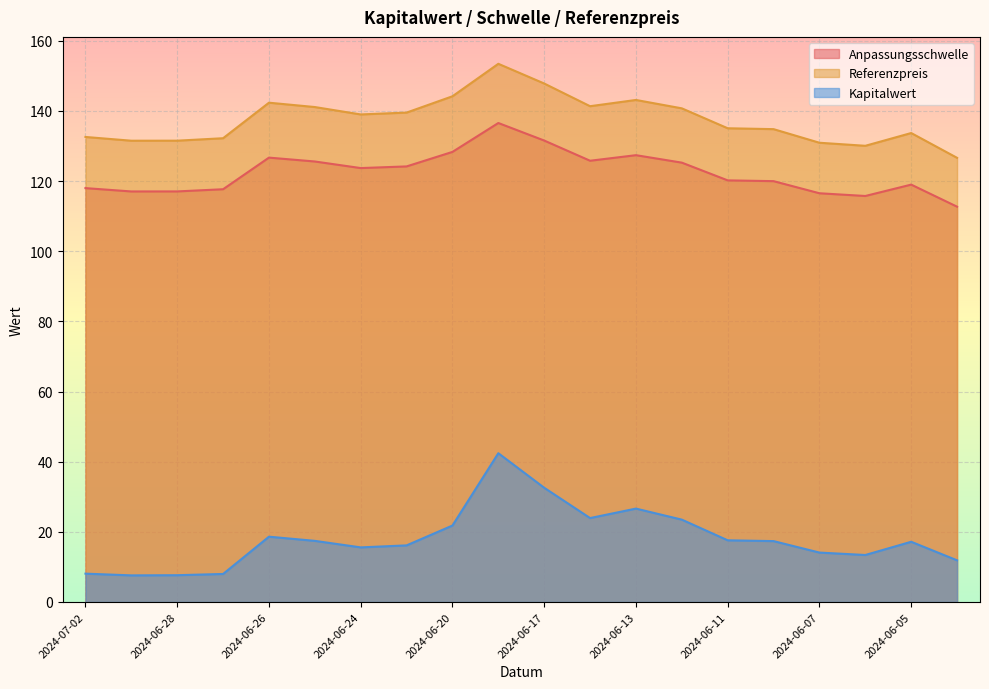

What is the label of the 18th point from the left?

2024-06-06